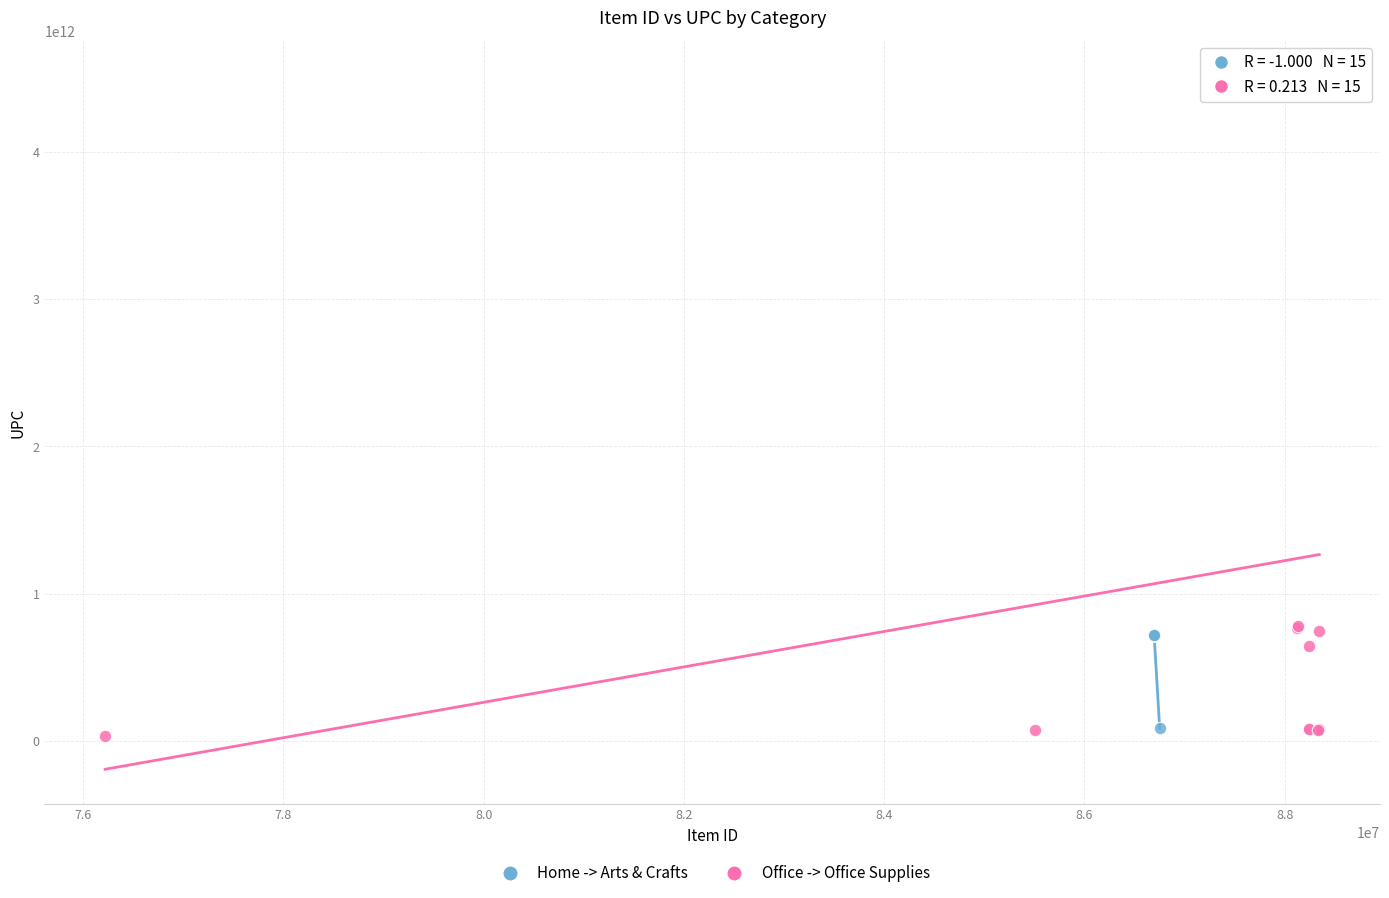

Which series contains the highest Y value?

Office -> Office Supplies